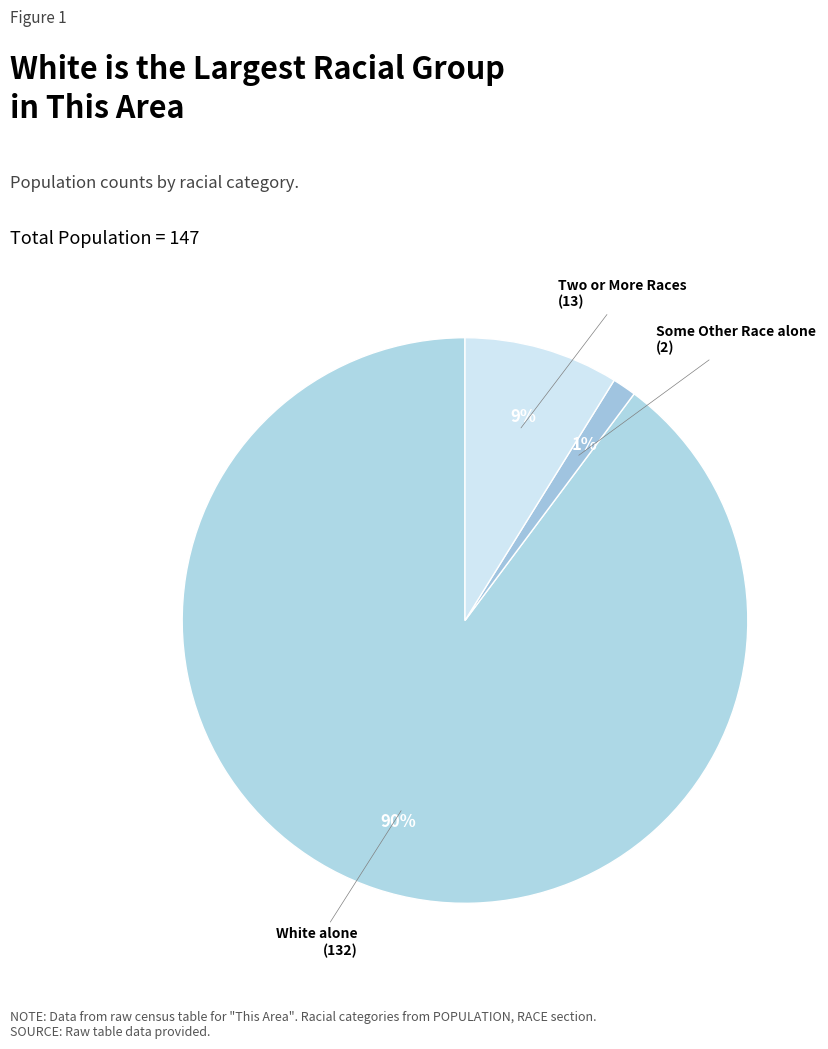

Which slice represents more than half of the pie?

White alone